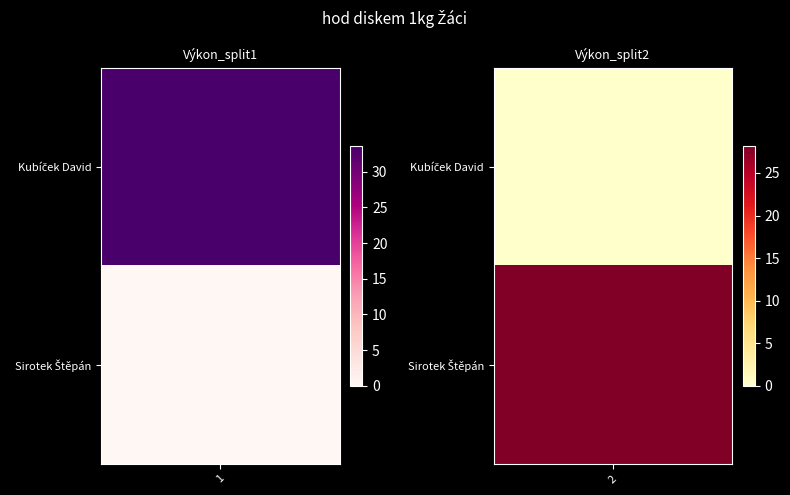

At which category is the sum across all series the highest?

1